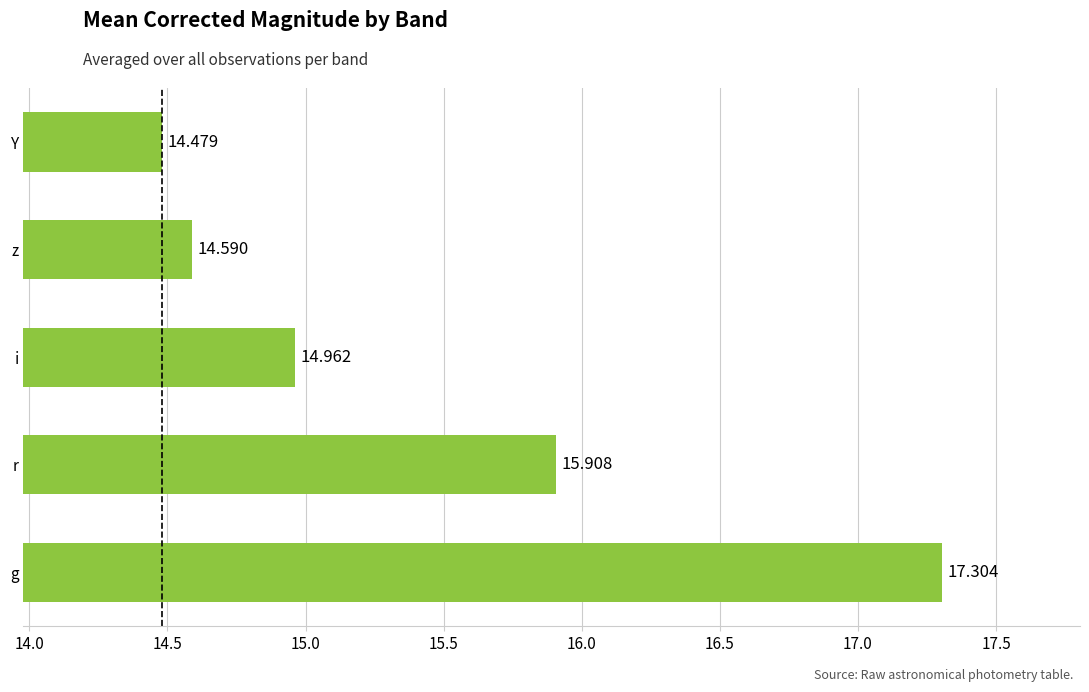

Which has a higher value, r or Y?

r